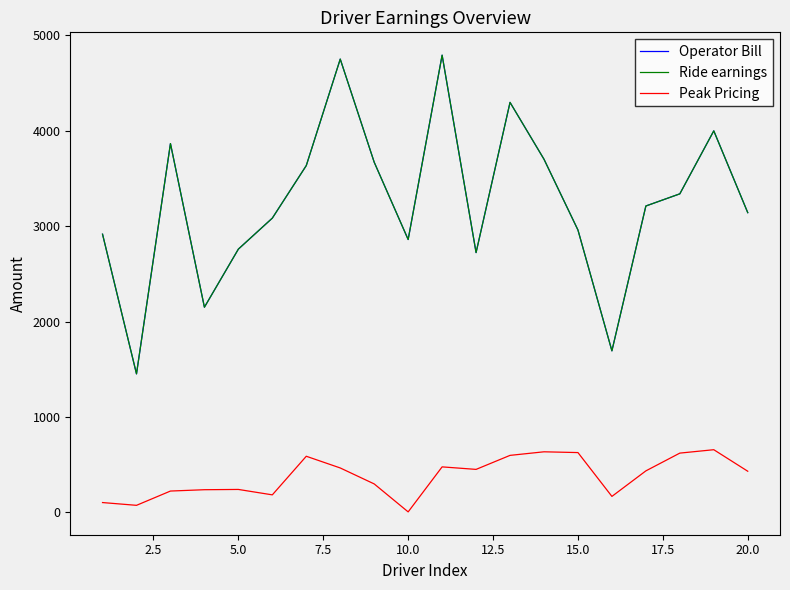

Does the chart have visible grid lines?

No